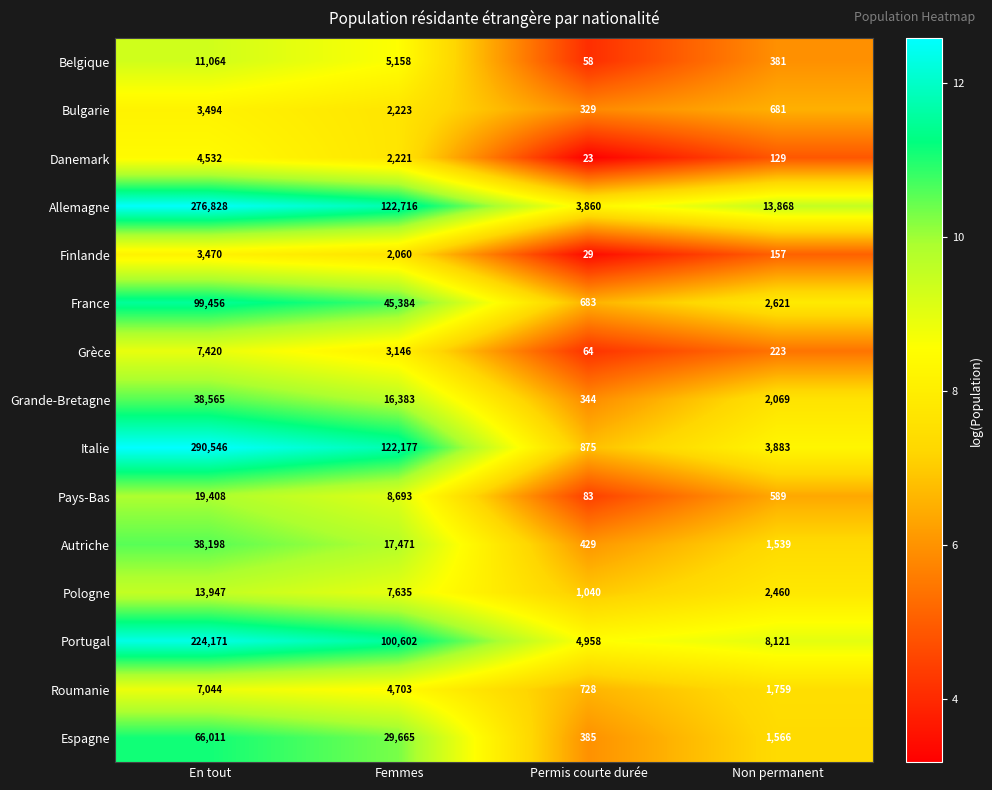

List the series in order of their peak value, lowest first.

Finlande, Bulgarie, Danemark, Roumanie, Grèce, Belgique, Pologne, Pays-Bas, Autriche, Grande-Bretagne, Espagne, France, Portugal, Allemagne, Italie